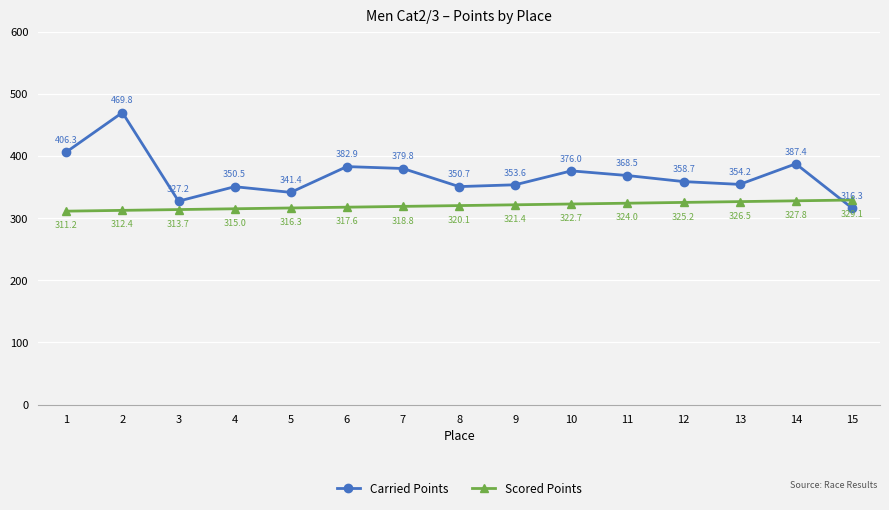

What is the value of the Carried Points point at the 9th from the left?

353.6